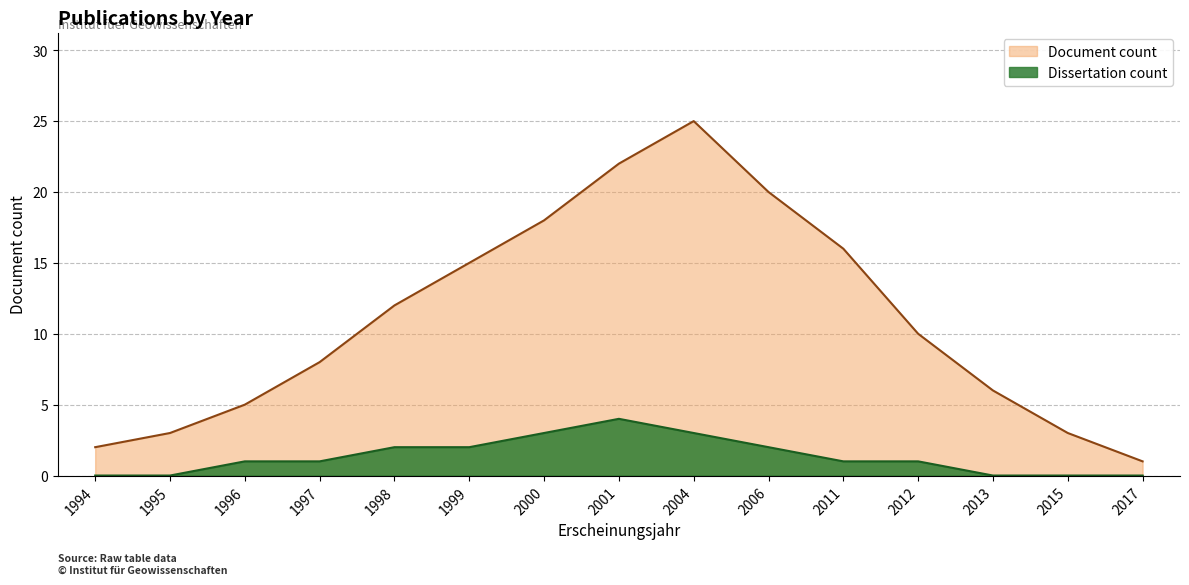

At how many categories does at least one series exceed 5?

10